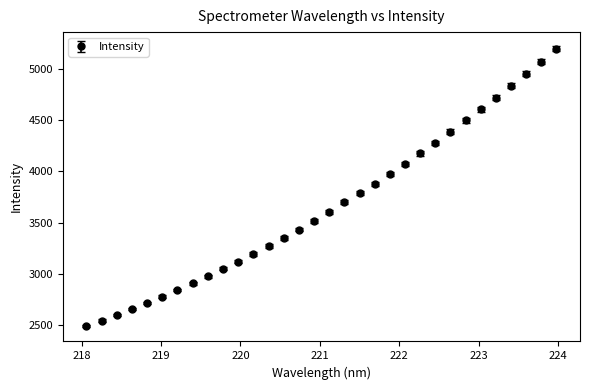

True or false: there are more than 2 points higher than both neighbors.

False